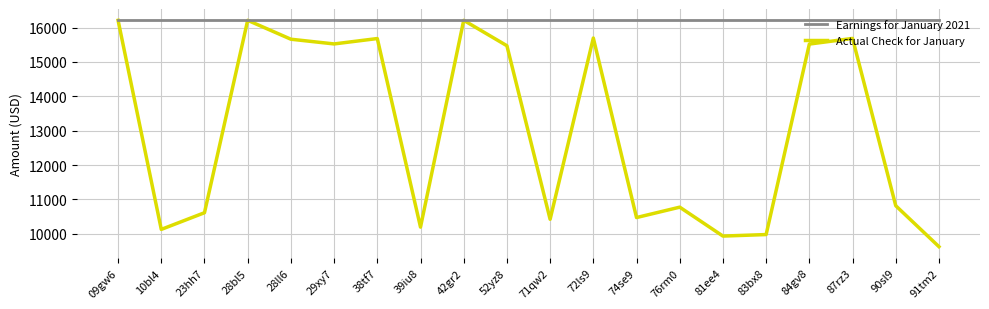

What is the spread (max minus min) of values at 71qw2?

5788.9